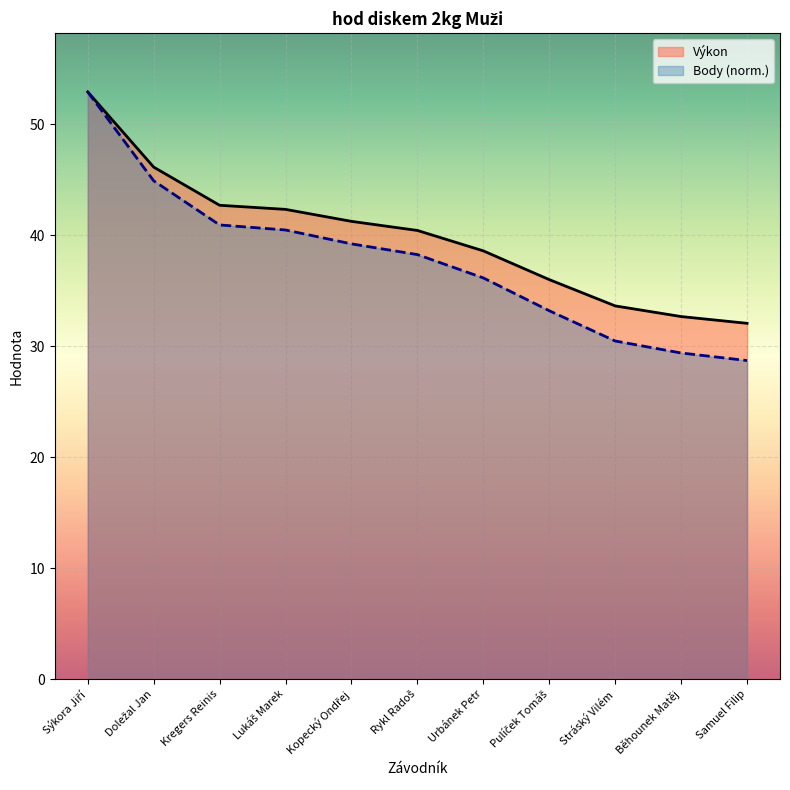

How many lines are shown in the chart?

2